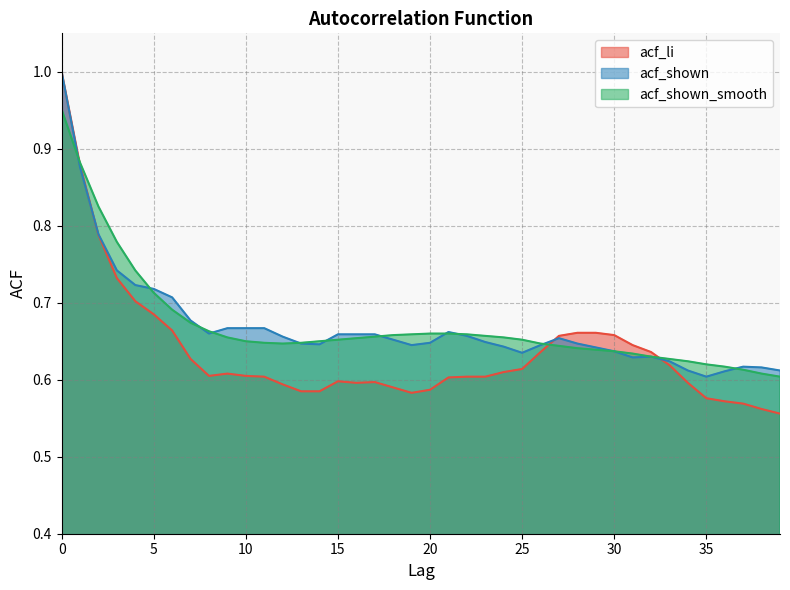

Where is acf_shown nearest to the value 0?

35